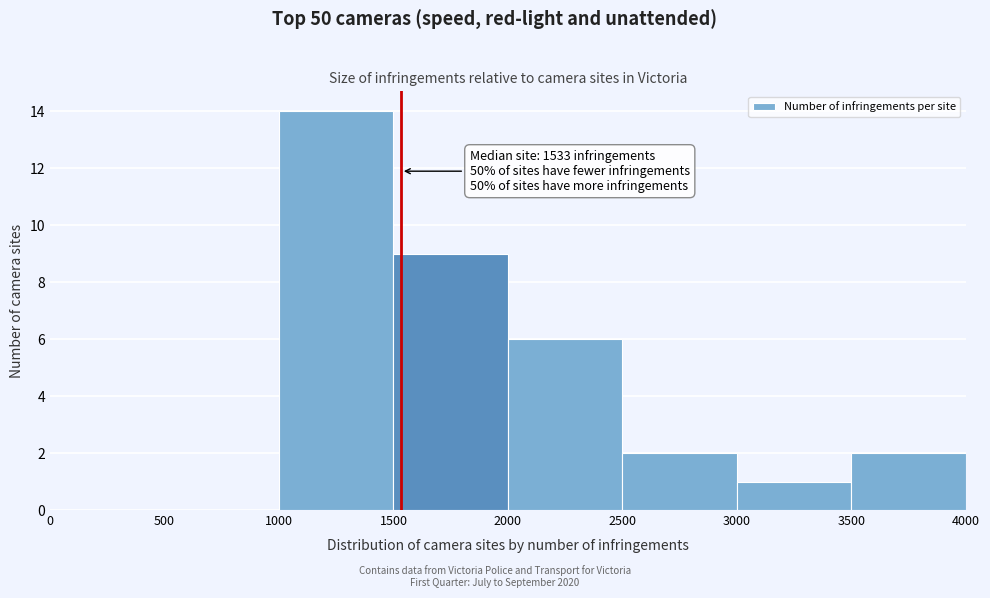

Which range on the x-axis has the tallest bar?

1000 to 1500